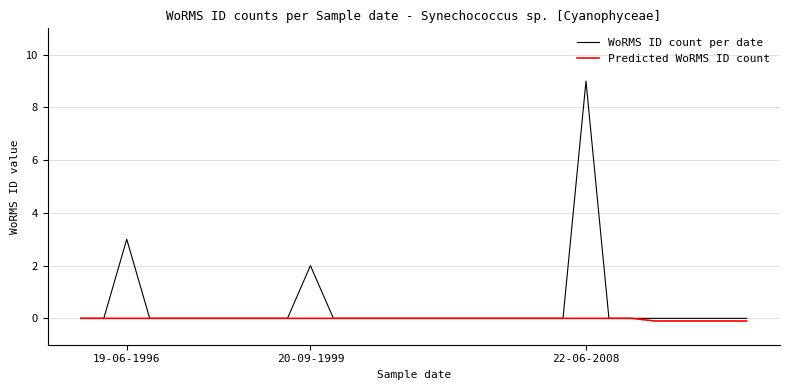

Reading left to right, transcribe all the data shown in this chart.

WoRMS ID count per date: 0.0	0.0	3.0	0.0	0.0	0.0	0.0	0.0	0.0	0.0	2.0	0.0	0.0	0.0	0.0	0.0	0.0	0.0	0.0	0.0	0.0	0.0	9.0	0.0	0.0	0.0	0.0	0.0	0.0	0.0
Predicted WoRMS ID count: 0.0	0.0	0.0	0.0	0.0	0.0	0.0	0.0	0.0	0.0	0.0	0.0	0.0	0.0	0.0	0.0	0.0	0.0	0.0	0.0	0.0	0.0	0.0	0.0	0.0	-0.1	-0.1	-0.1	-0.1	-0.1